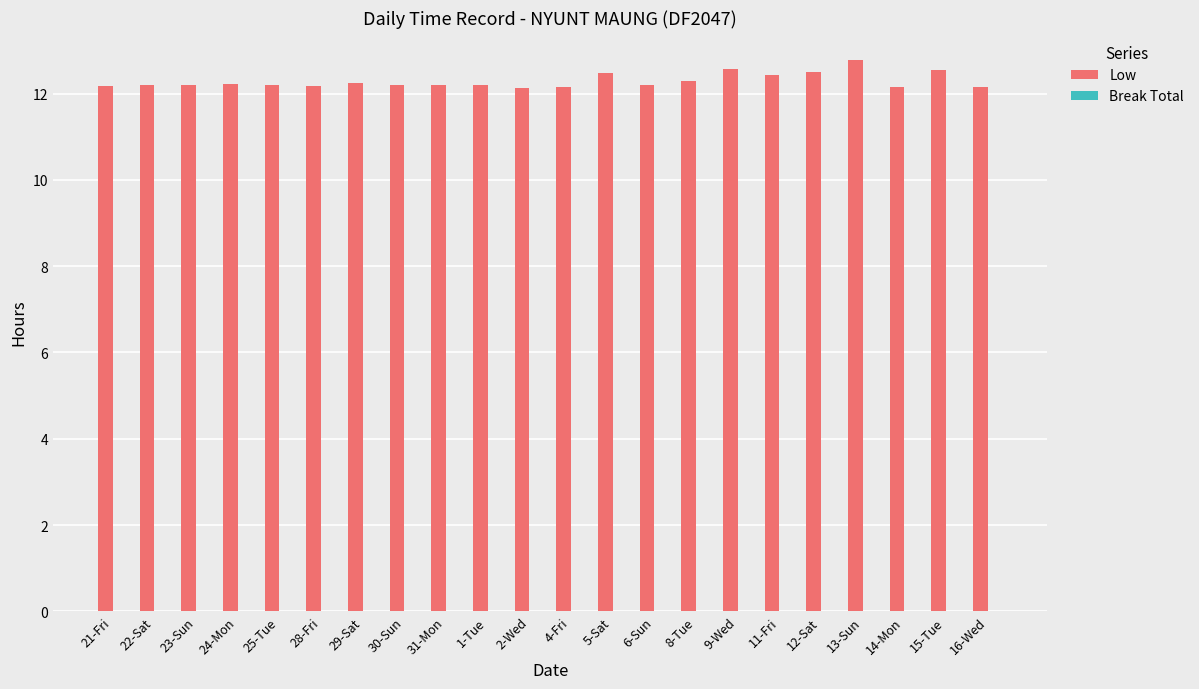

Between 23-Sun and 13-Sun, which is larger?

13-Sun